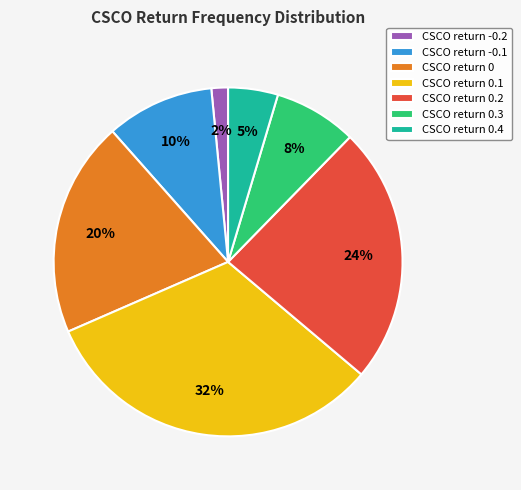

How many segments does this pie chart have?

7